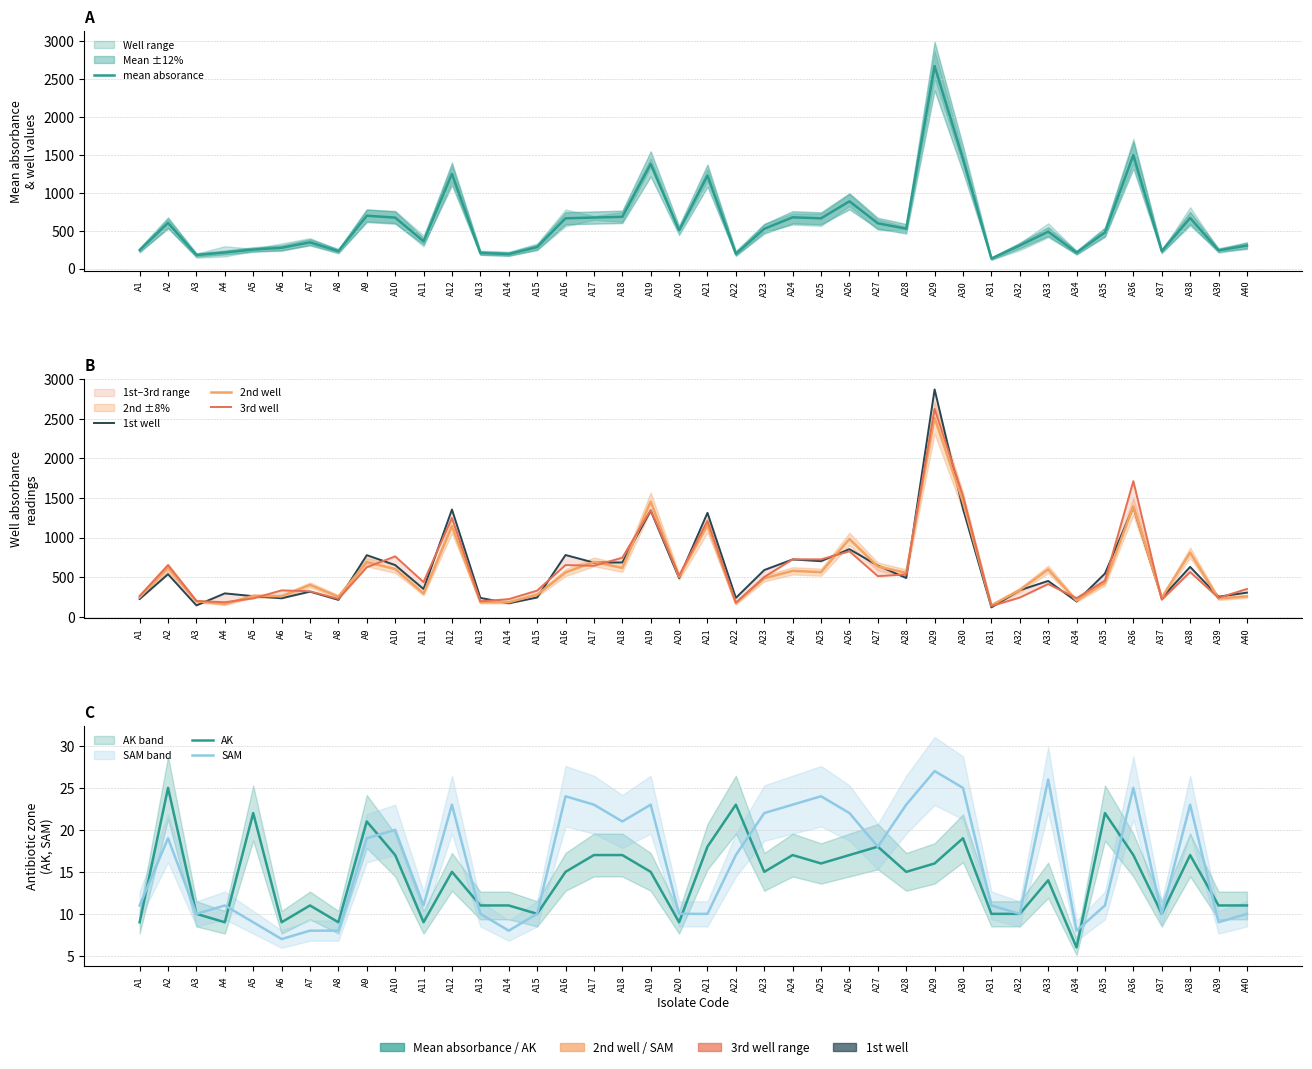

What is the spread (max minus min) of values at A36?

1696.0